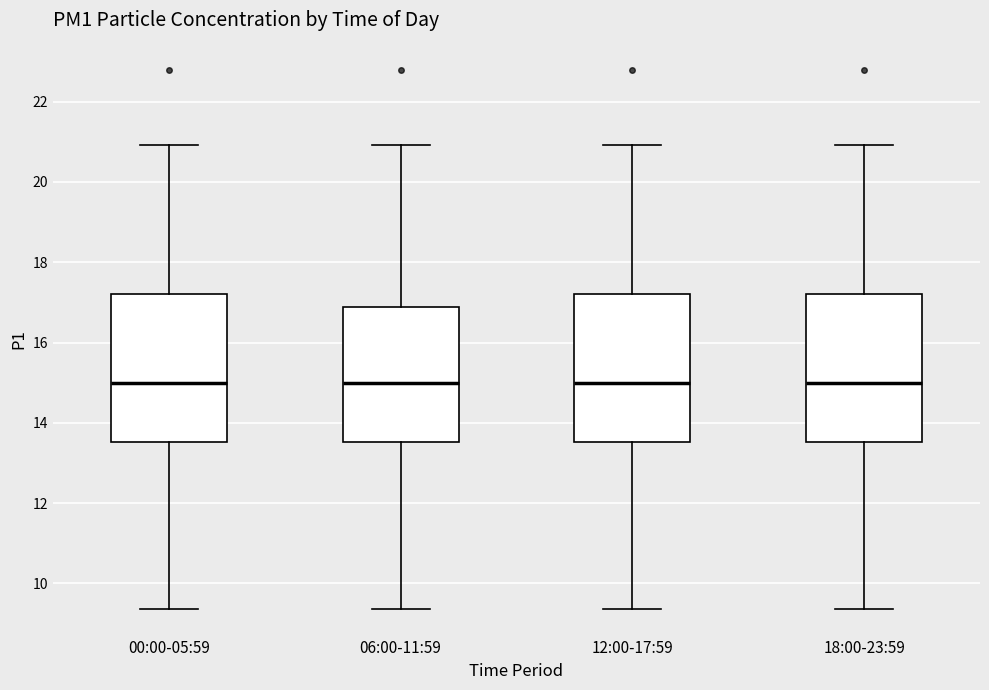

Reading left to right, transcribe this box plot: for each box, give where its median line is, the range the box spans, and where its two whiskers end, as read against the y-axis. The values are not printed on the chart, so give them approximately, as read against the axis.

00:00-05:59: median 15.0, box 13.6 to 17.2, whiskers 9.4 to 21.0
06:00-11:59: median 15.0, box 13.6 to 16.8, whiskers 9.4 to 21.0
12:00-17:59: median 15.0, box 13.6 to 17.2, whiskers 9.4 to 21.0
18:00-23:59: median 15.0, box 13.6 to 17.2, whiskers 9.4 to 21.0